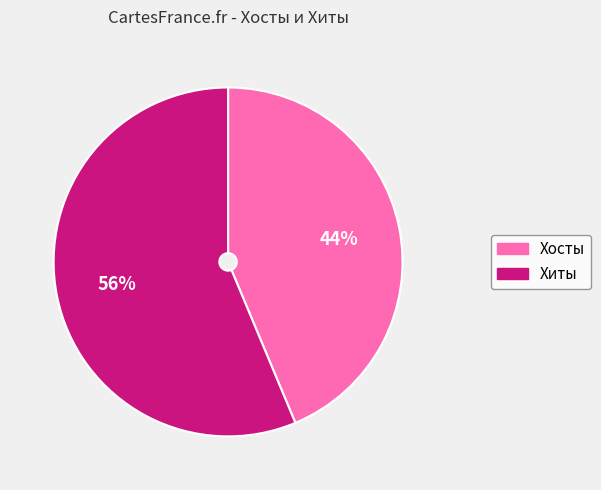

Is there a majority slice in this chart?

Yes